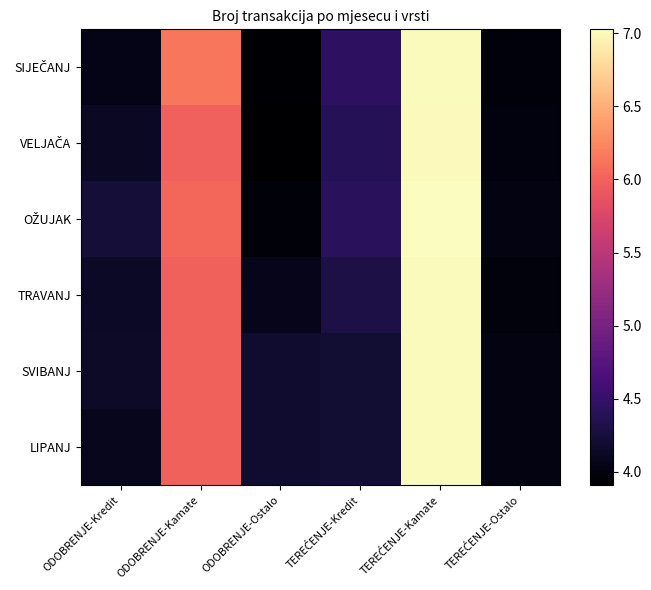

At ODOBRENJE-Kamate, list the series in order from smallest to largest.

VELJAČA, SVIBANJ, LIPANJ, TRAVANJ, OŽUJAK, SIJEČANJ